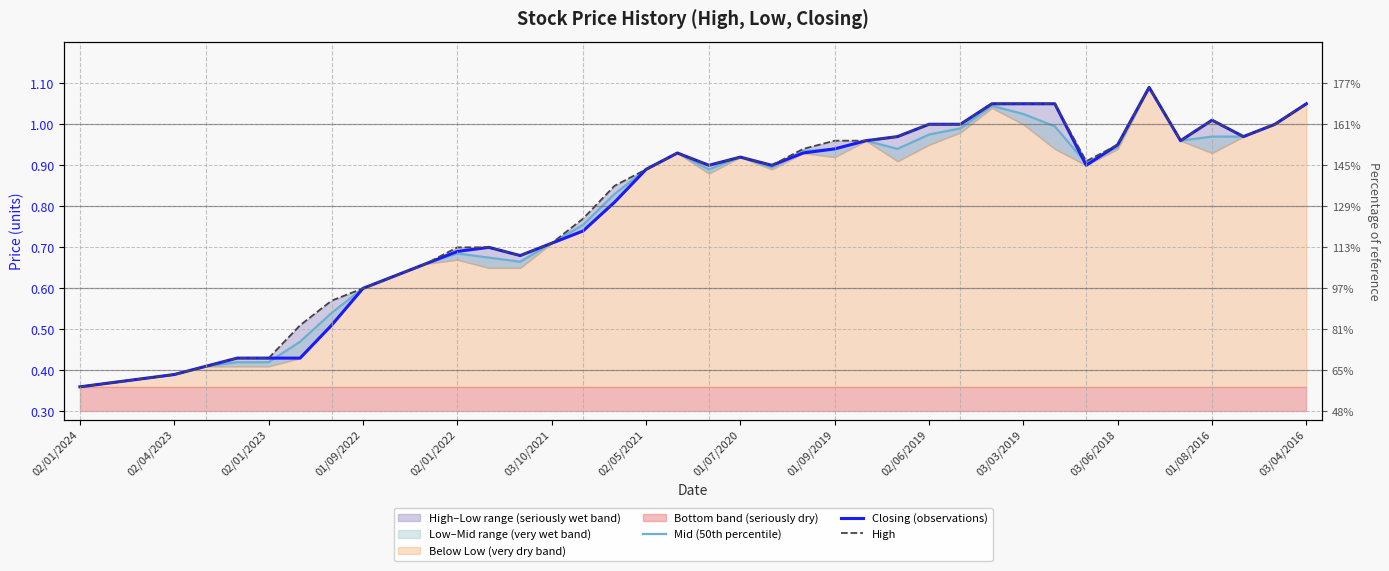

What is the maximum value for Closing (observations)?

1.1